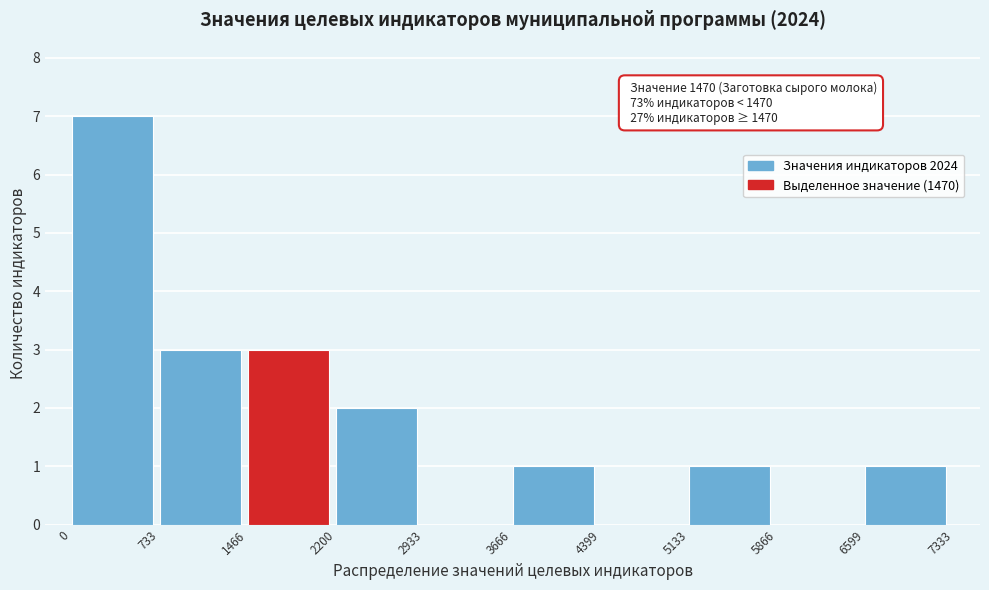

Over which range of the x-axis is the bar tallest?

0 to 733